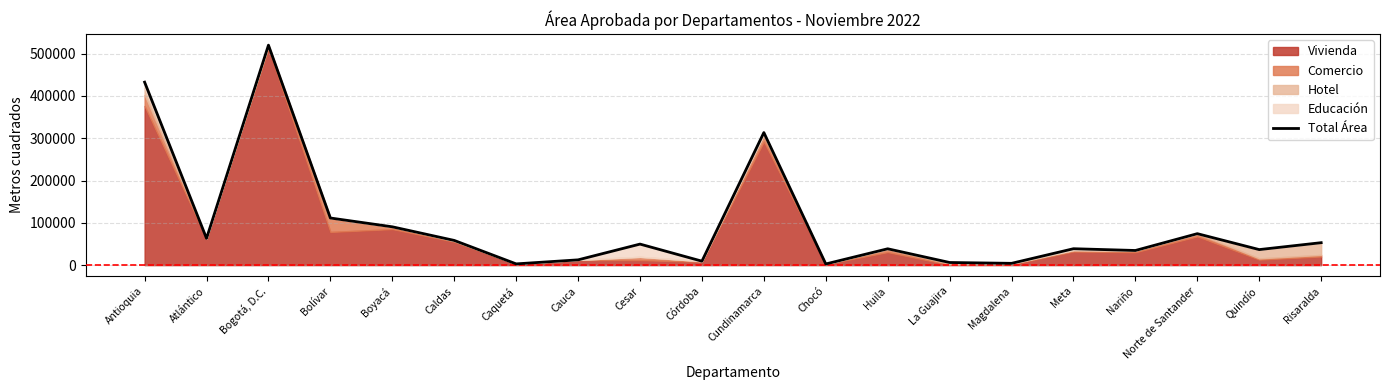

At which label is the value closest to 261365?

Cundinamarca